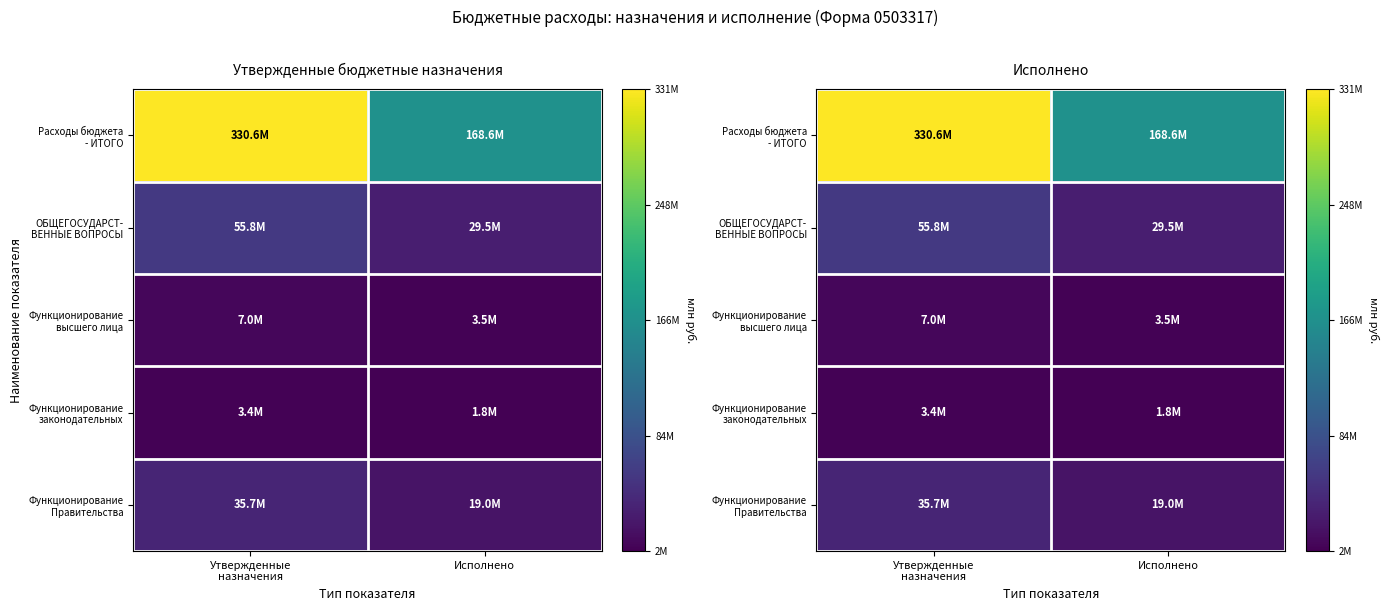

Which series has the largest range (max minus min)?

Расходы бюджета - ИТОГО